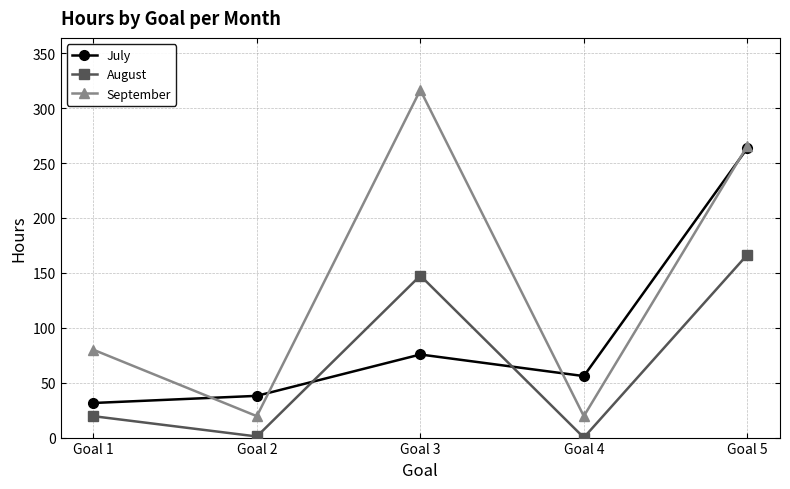

What is the value of the August point at the 3rd from the left?

147.5